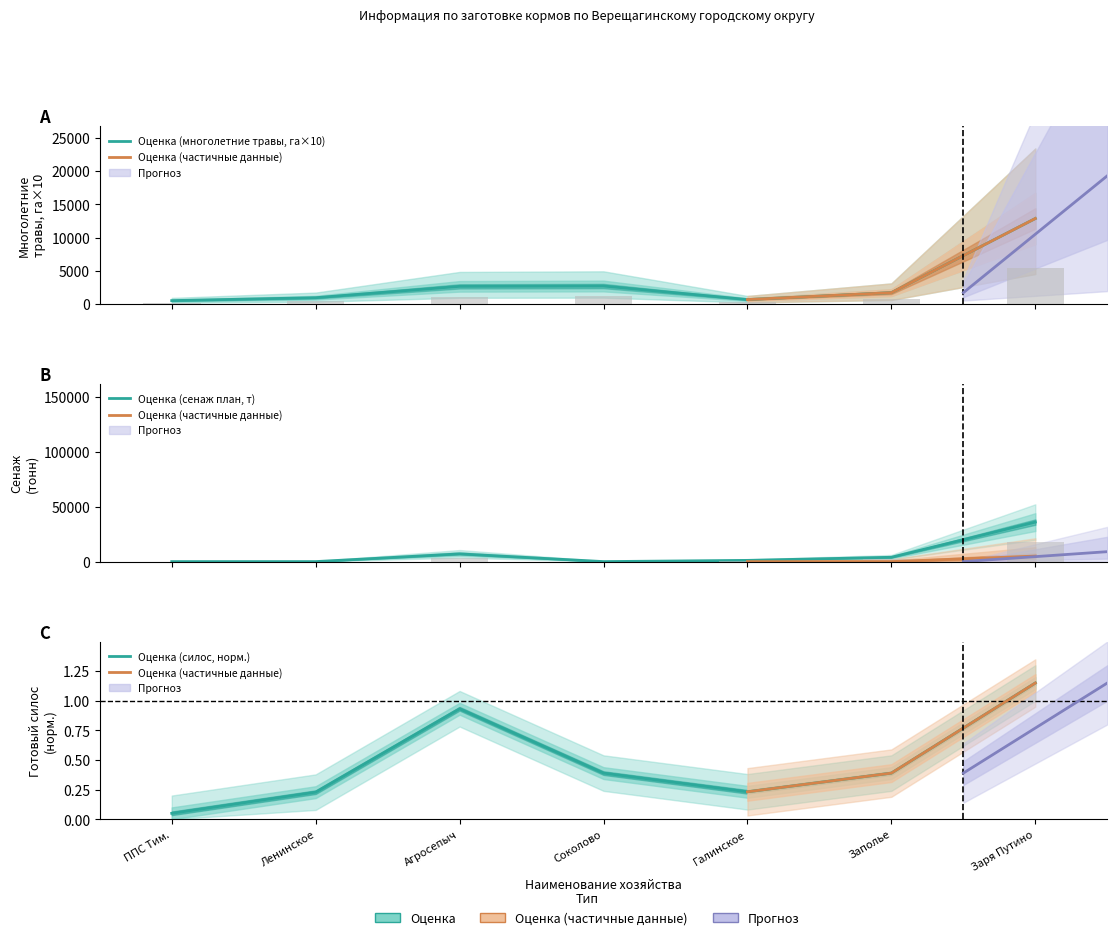

The Скошено многолетних трав (га) series shows 1010 at Агросепыч. True or false?

False